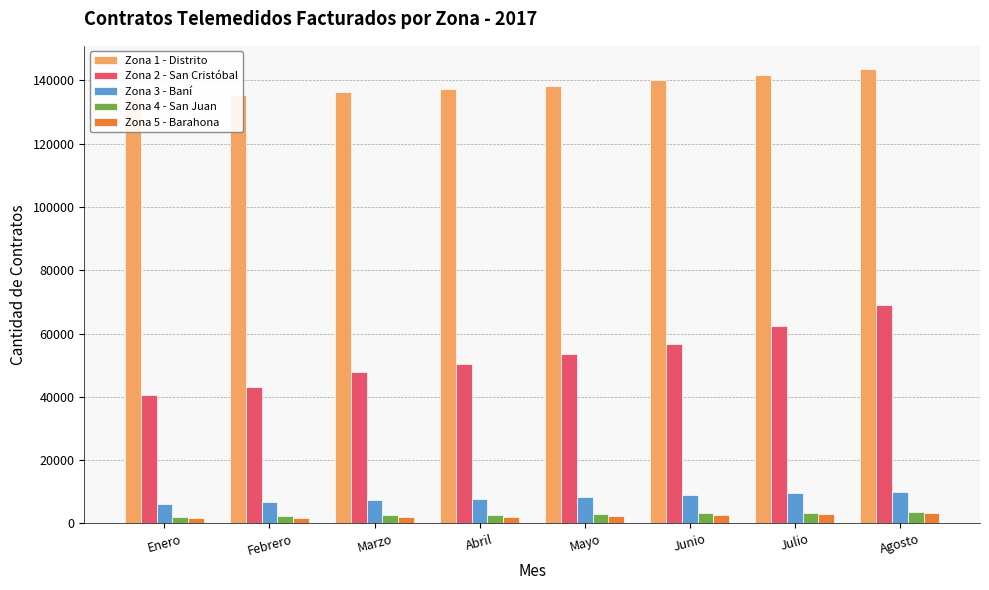

The Zona 3 - Baní series shows 8476 at Enero. True or false?

False